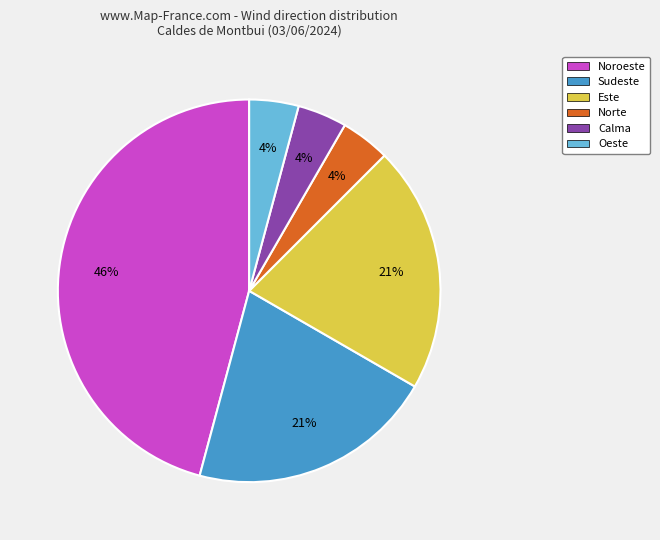

Which category has the biggest portion of the pie?

Noroeste